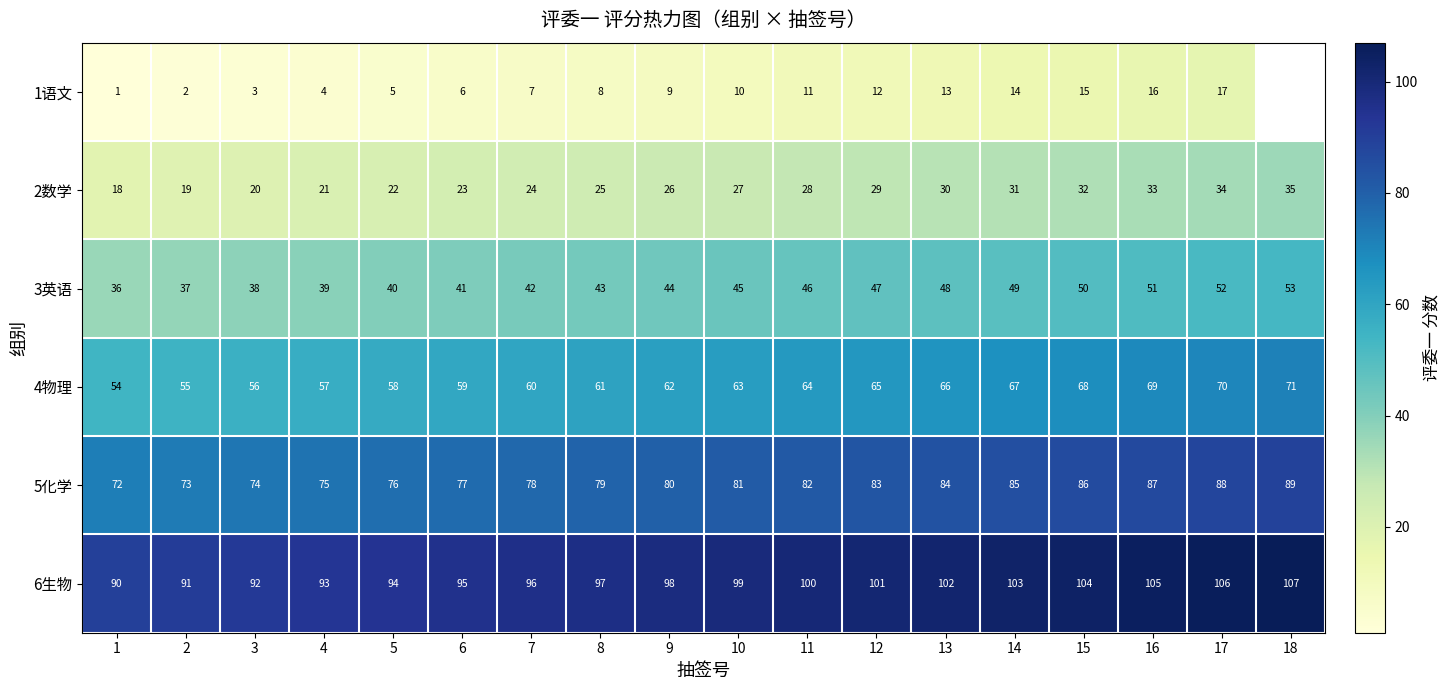

Rank the series at 5 from lowest to highest value.

1语文, 2数学, 3英语, 4物理, 5化学, 6生物